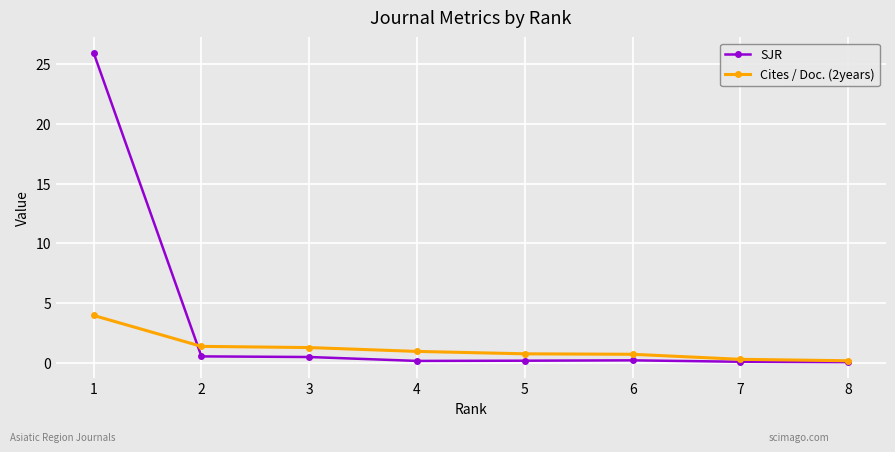

List the series in order of their peak value, lowest first.

Cites / Doc. (2years), SJR